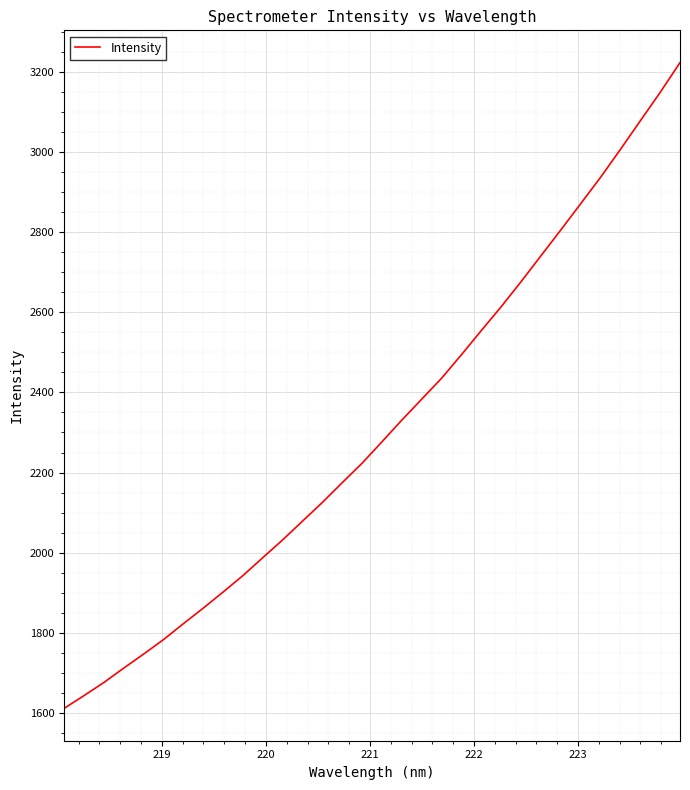

How many distinct data groups are displayed?

1